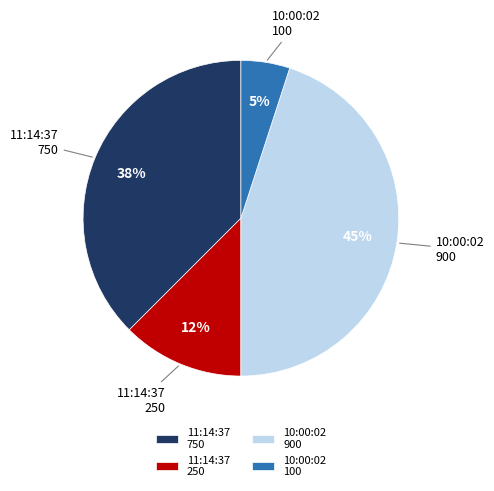

Which has a higher value, 11:14:37 750 or 11:14:37 250?

11:14:37 750